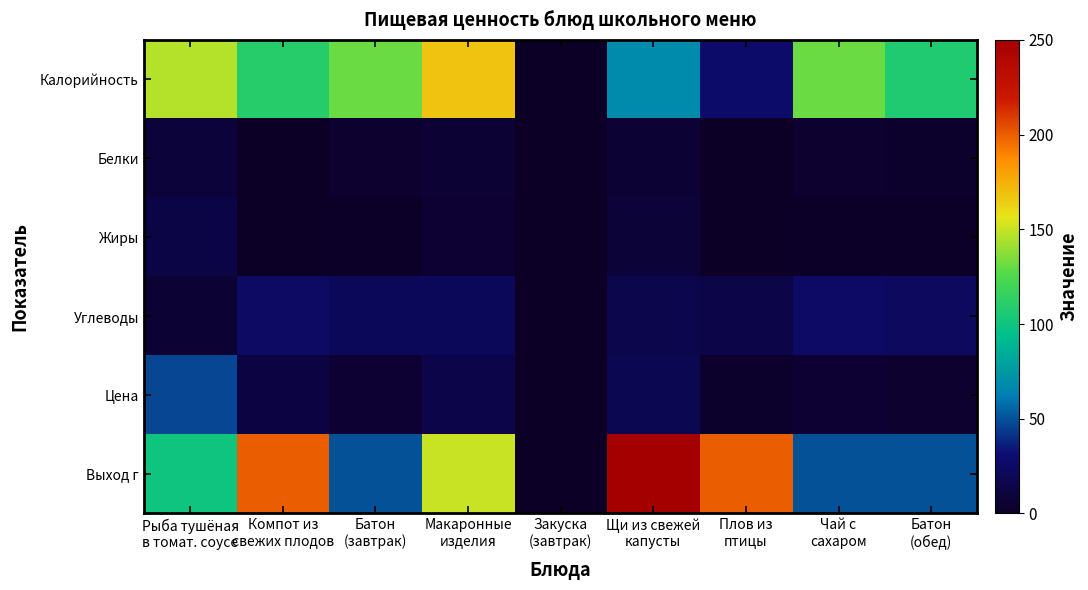

Reading left to right, list all the values displayed in this chart.

Калорийность: Рыба тушёная
в томат. соусе=146	Компот из
свежих плодов=110	Батон
(завтрак)=131	Макаронные
изделия=168	Закуска
(завтрак)=0	Щи из свежей
капусты=68	Плов из
птицы=28	Чай с
сахаром=131	Батон
(обед)=107
Белки: Рыба тушёная
в томат. соусе=9	Компот из
свежих плодов=0	Батон
(завтрак)=4	Макаронные
изделия=6	Закуска
(завтрак)=0	Щи из свежей
капусты=6	Плов из
птицы=0	Чай с
сахаром=4	Батон
(обед)=3
Жиры: Рыба тушёная
в томат. соусе=13	Компот из
свежих плодов=0	Батон
(завтрак)=1	Макаронные
изделия=5	Закуска
(завтрак)=0	Щи из свежей
капусты=8	Плов из
птицы=0	Чай с
сахаром=1	Батон
(обед)=1
Углеводы: Рыба тушёная
в томат. соусе=6	Компот из
свежих плодов=25	Батон
(завтрак)=21	Макаронные
изделия=21	Закуска
(завтрак)=0	Щи из свежей
капусты=16	Плов из
птицы=14	Чай с
сахаром=26	Батон
(обед)=23
Цена: Рыба тушёная
в томат. соусе=47	Компот из
свежих плодов=12	Батон
(завтрак)=5	Макаронные
изделия=15	Закуска
(завтрак)=0	Щи из свежей
капусты=18	Плов из
птицы=3	Чай с
сахаром=5	Батон
(обед)=4
Выход г: Рыба тушёная
в томат. соусе=100	Компот из
свежих плодов=200	Батон
(завтрак)=50	Макаронные
изделия=150	Закуска
(завтрак)=0	Щи из свежей
капусты=250	Плов из
птицы=200	Чай с
сахаром=50	Батон
(обед)=50